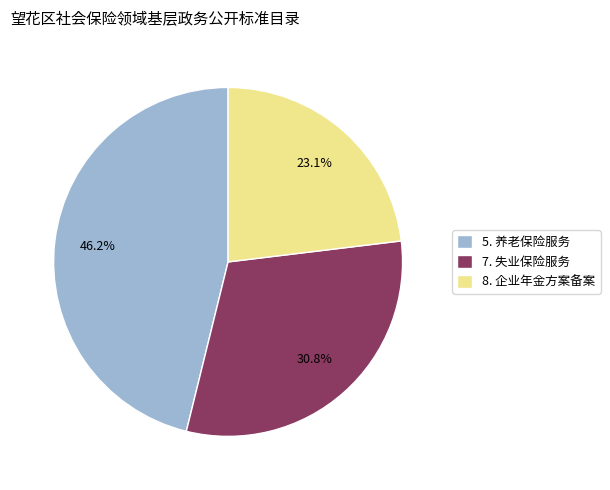

How many slices are in this pie chart?

3